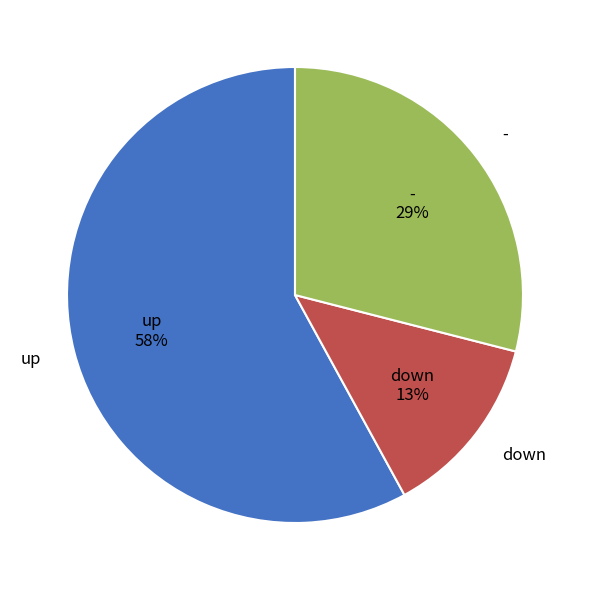

Between - and down, which is larger?

-